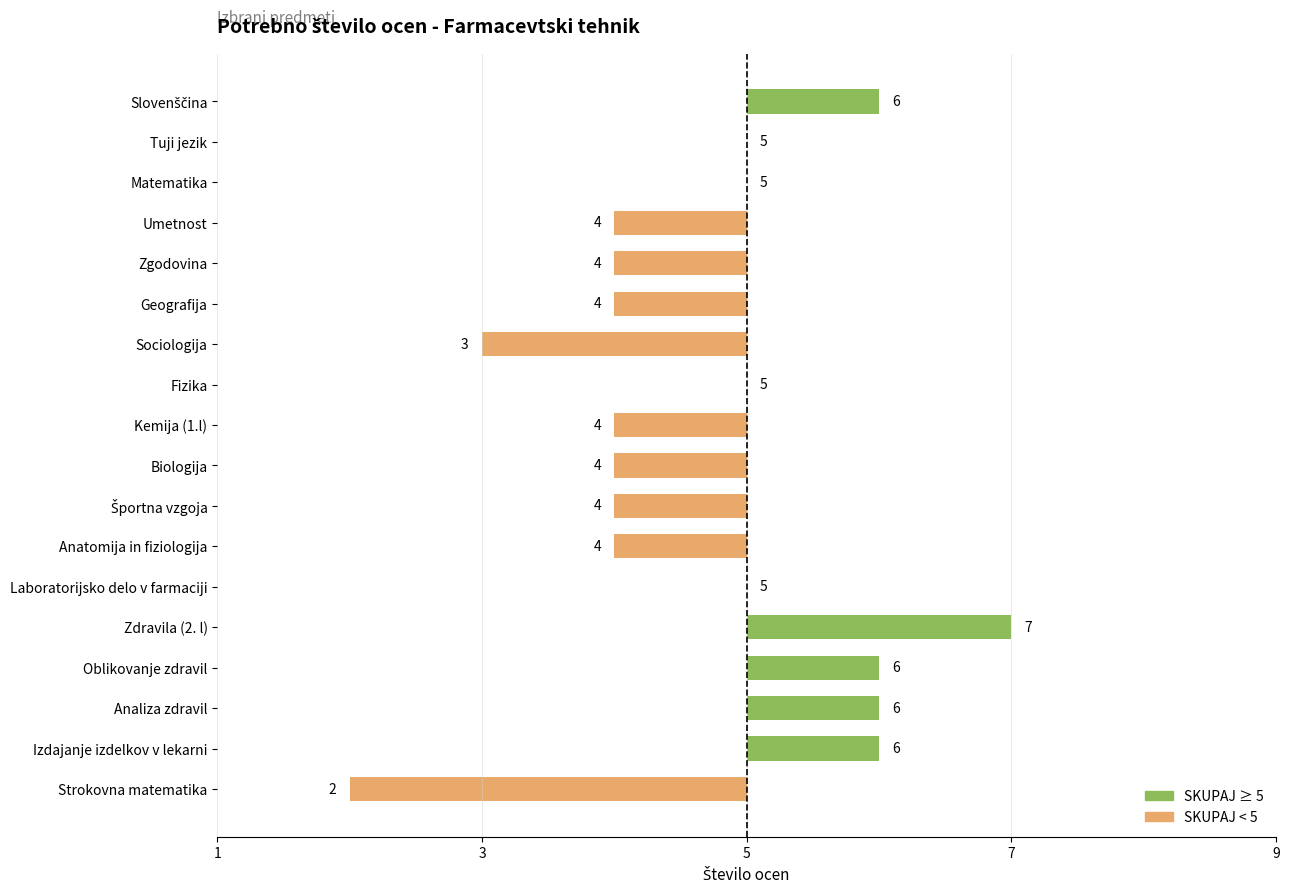

What is the label of the 17th bar from the right?

Tuji jezik